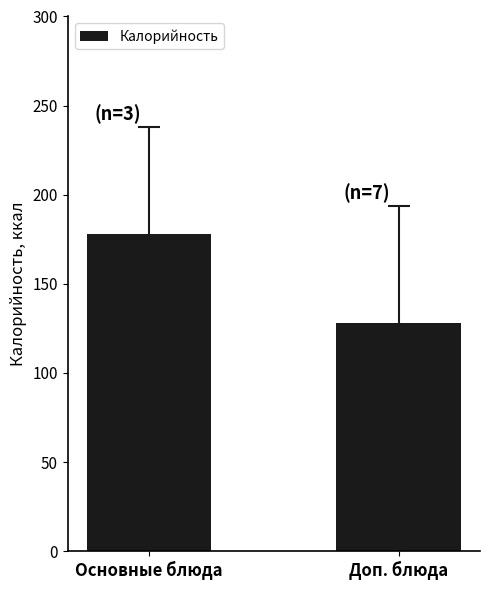

What is the sum of all values?

305.6